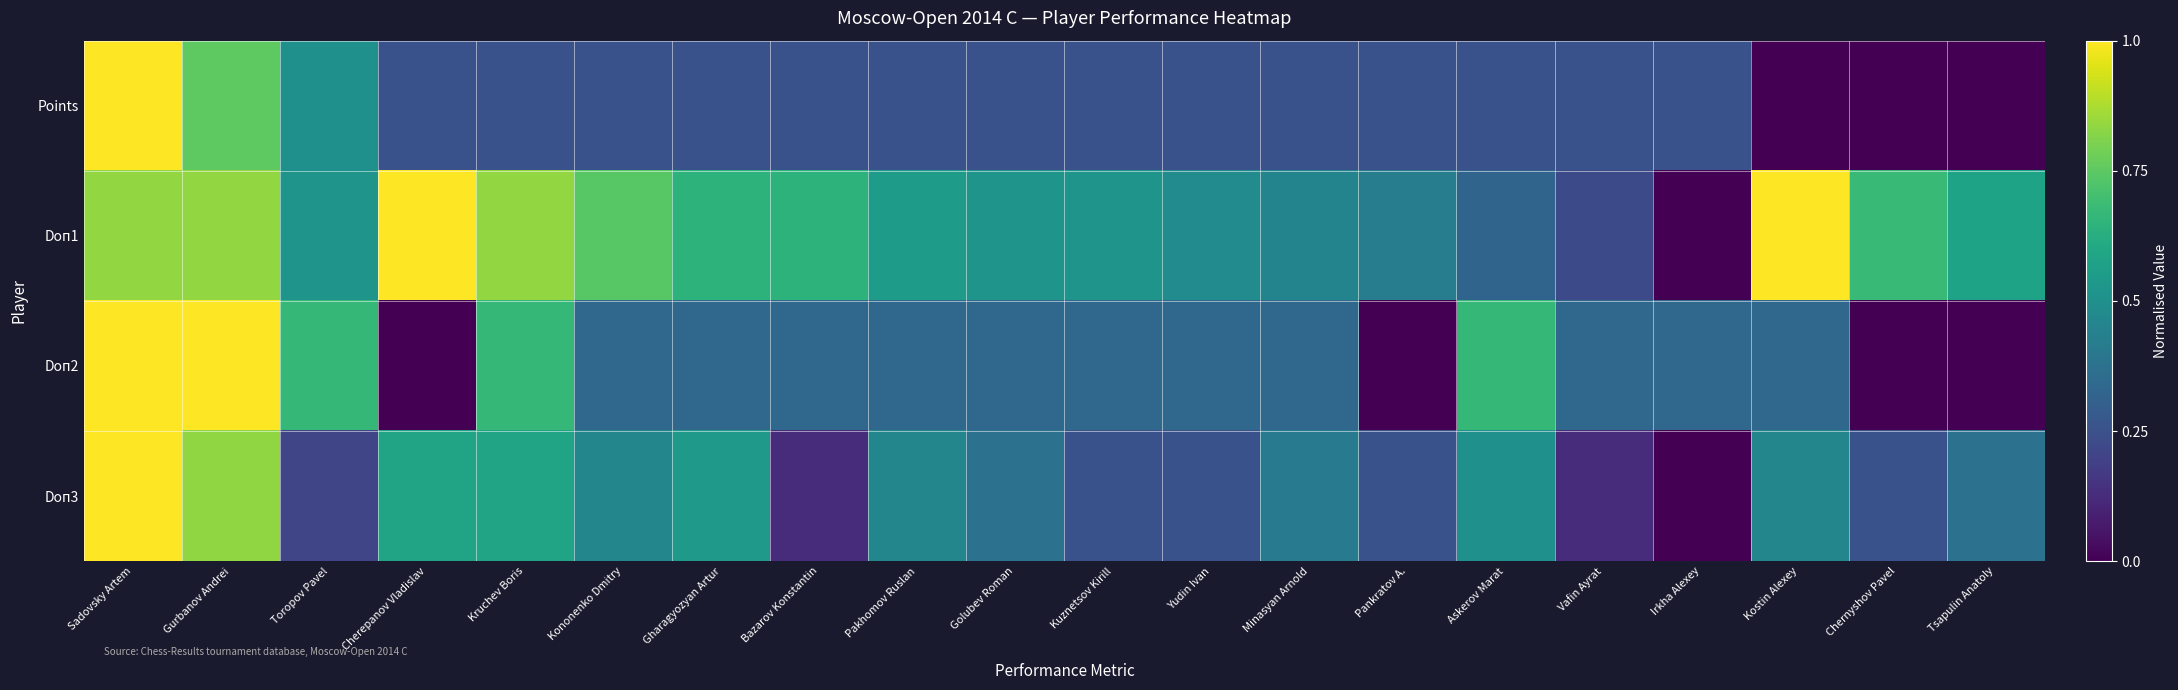

Which series has the largest range (max minus min)?

Points